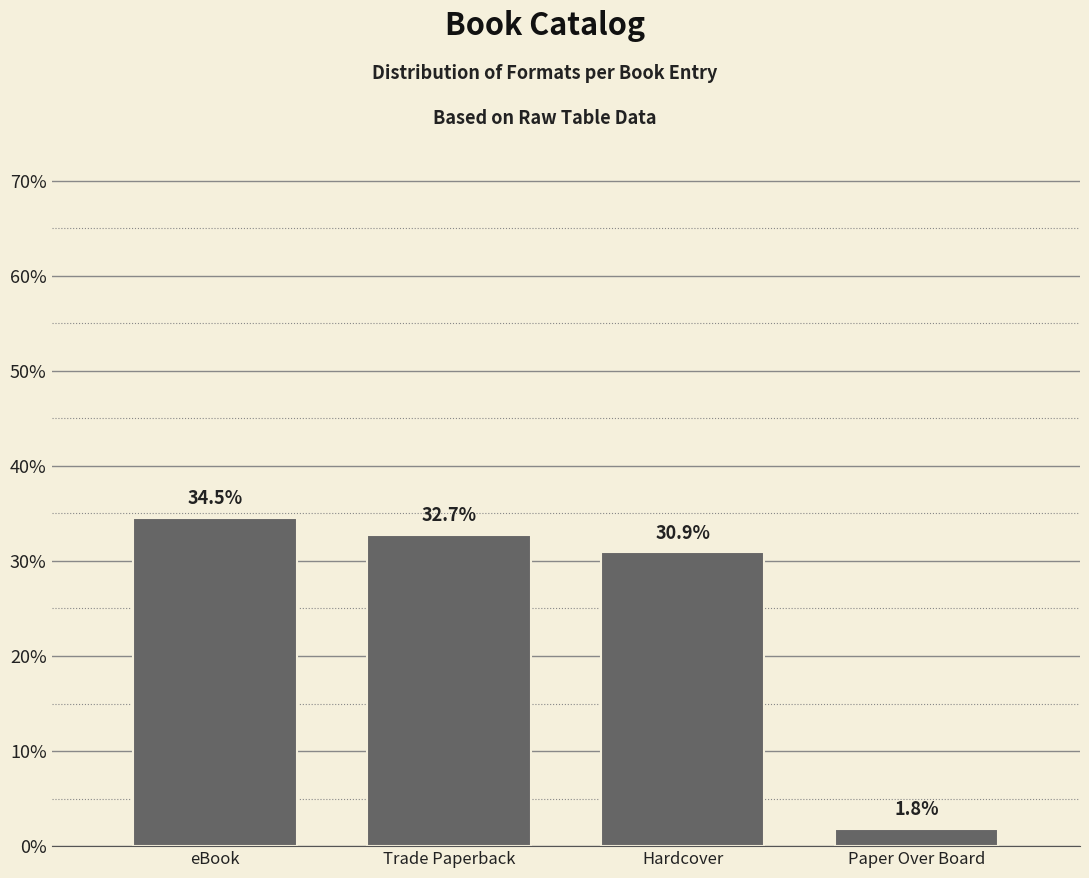

Reading left to right, transcribe all the data shown in this chart.

34.5	32.7	30.9	1.8